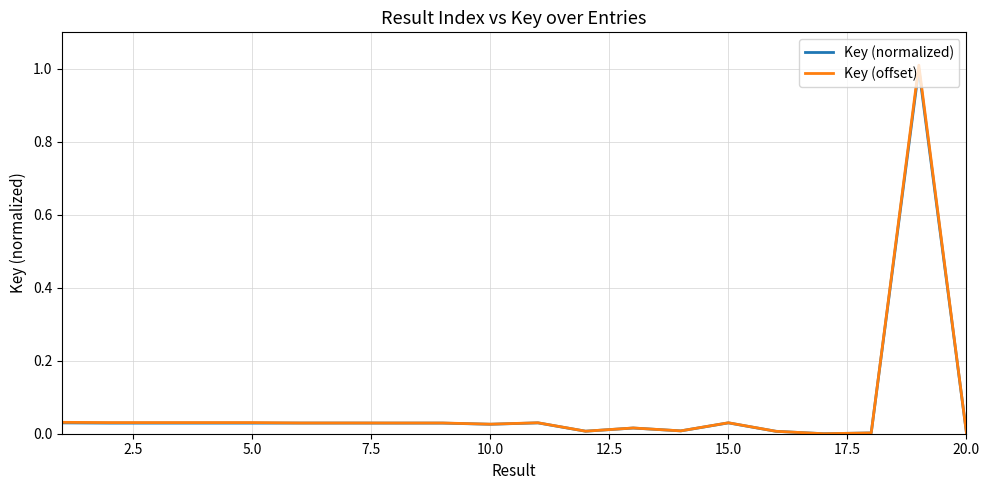

Which series has the widest spread of values?

Key (offset)